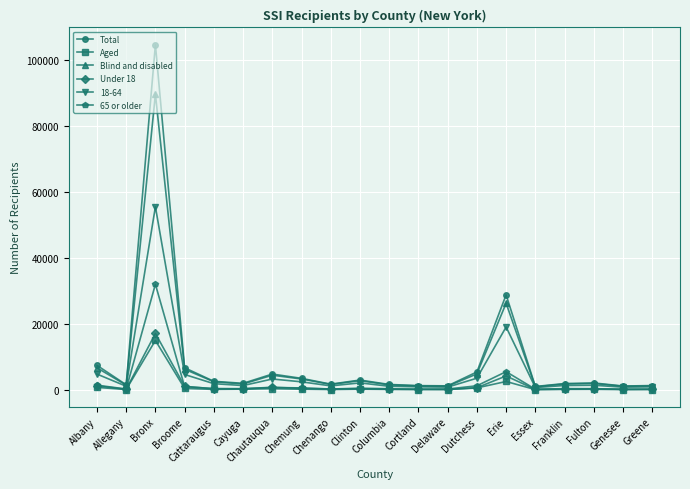

What is the total value across all series at Dutchess?

16323